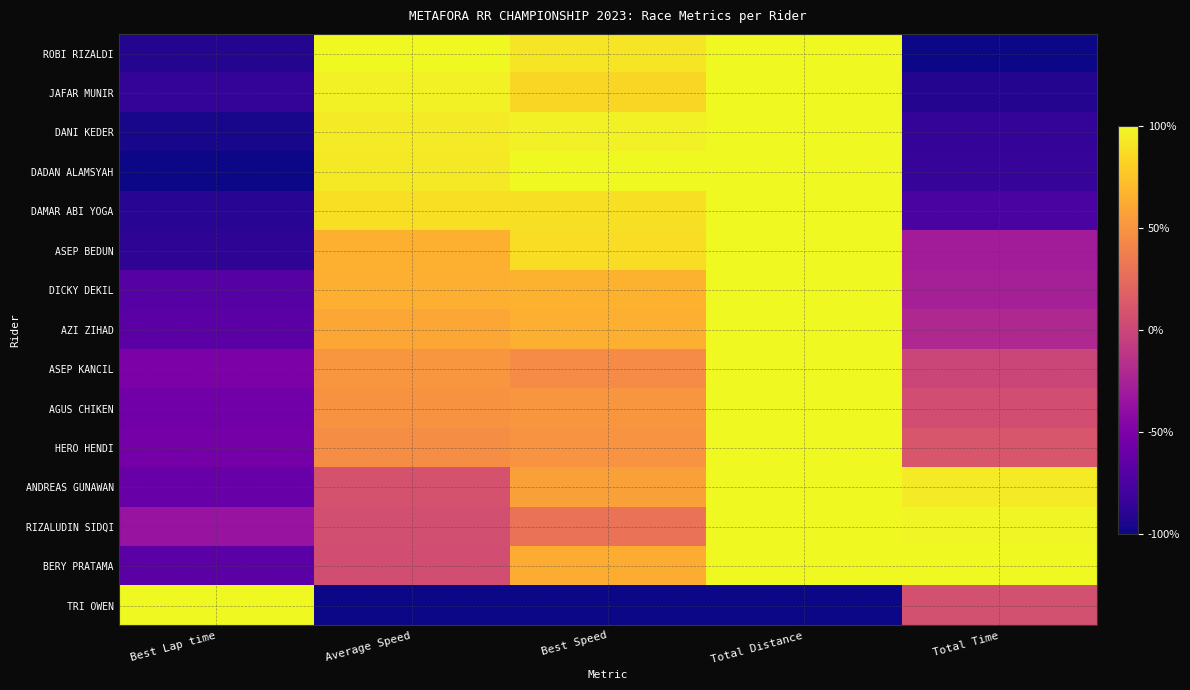

What is the maximum value shown in the chart?

1.0